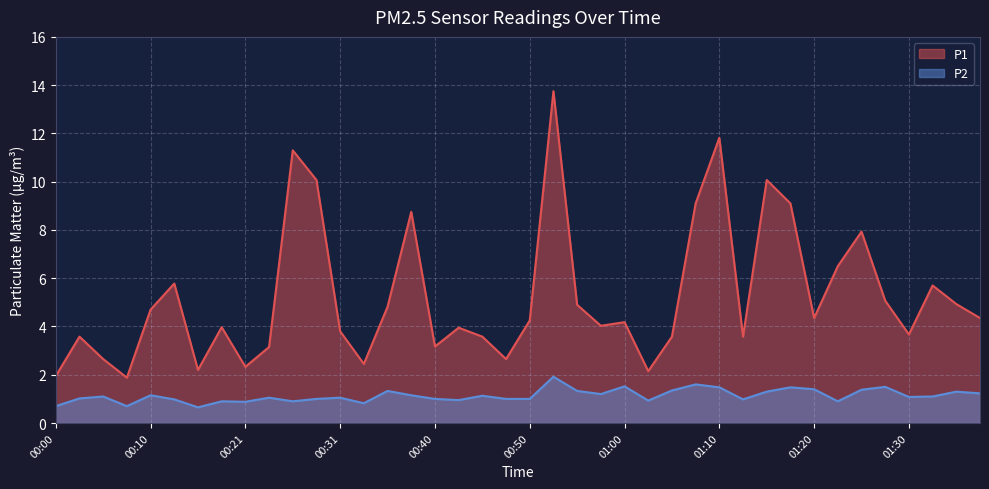

What is the difference between the P1 values at 01:00 and 01:35?

0.8